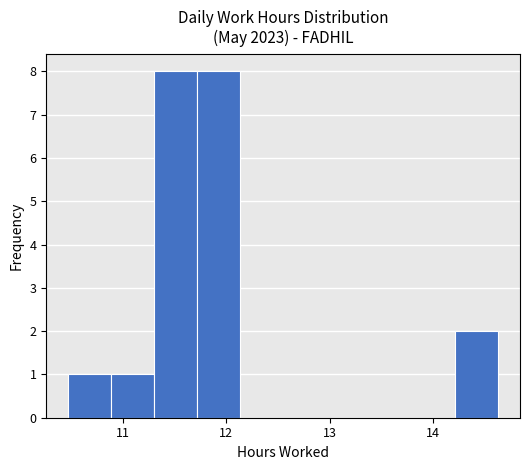

Reading left to right, list every bar in this chart as the range it spans on the x-axis followed by its height. Neither the bar edges nor the heights are printed on the chart, so give them approximately, as read against the axes.

10.5 to 10.9: 1
10.9 to 11.3: 1
11.3 to 11.7: 8
11.7 to 12.1: 8
12.1 to 12.6: 0
12.6 to 13.0: 0
13.0 to 13.4: 0
13.4 to 13.8: 0
13.8 to 14.2: 0
14.2 to 14.6: 2